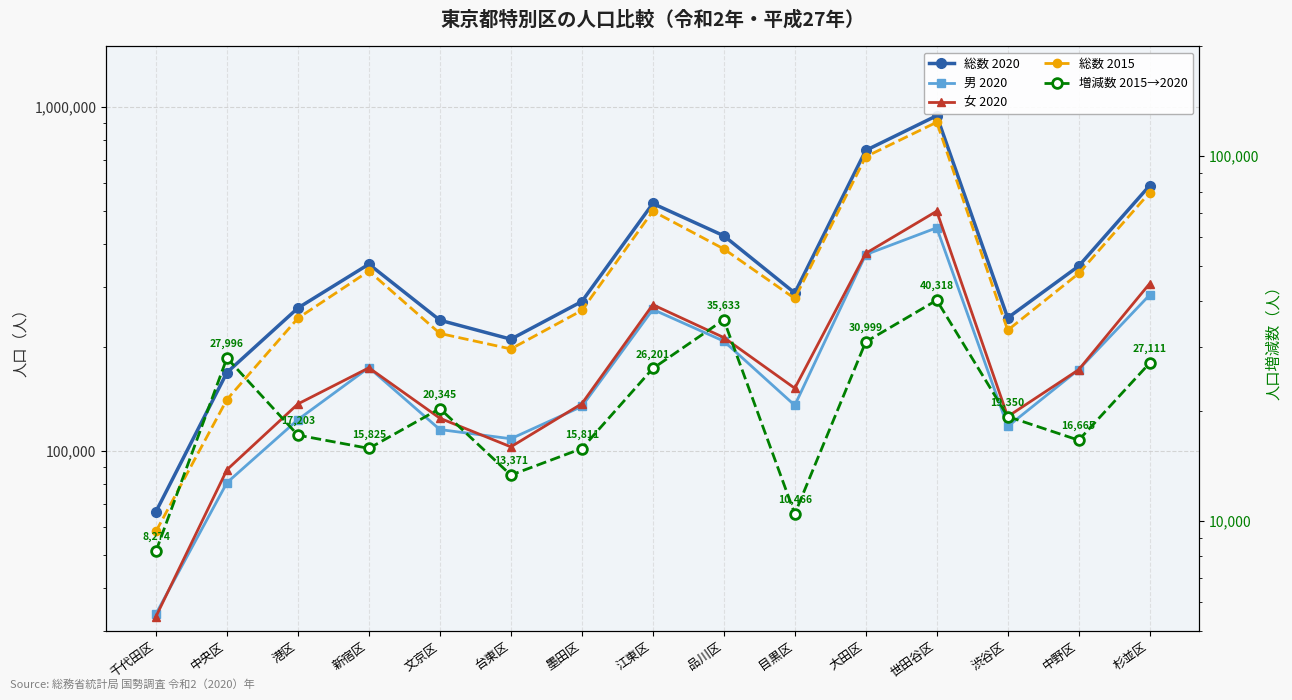

List the series in order of their peak value, highest first.

総数 2020, 総数 2015, 女 2020, 男 2020, 増減数 2015→2020